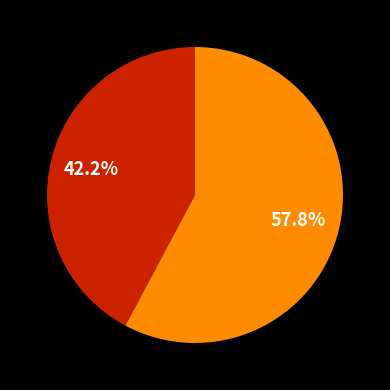

Is there a majority slice in this chart?

Yes